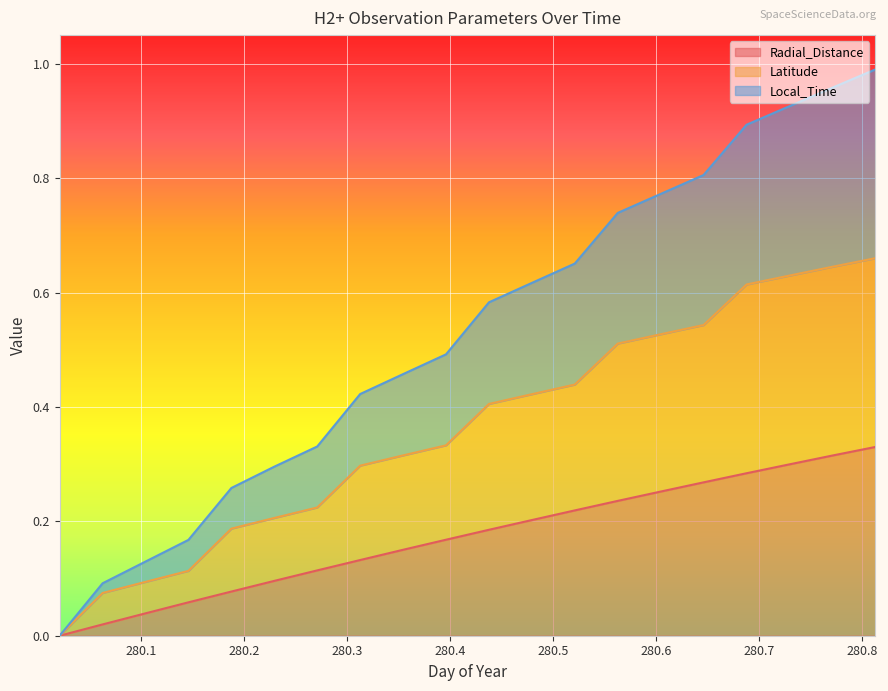

The value of Local_Time at 280.6042 is 1.0. True or false?

False